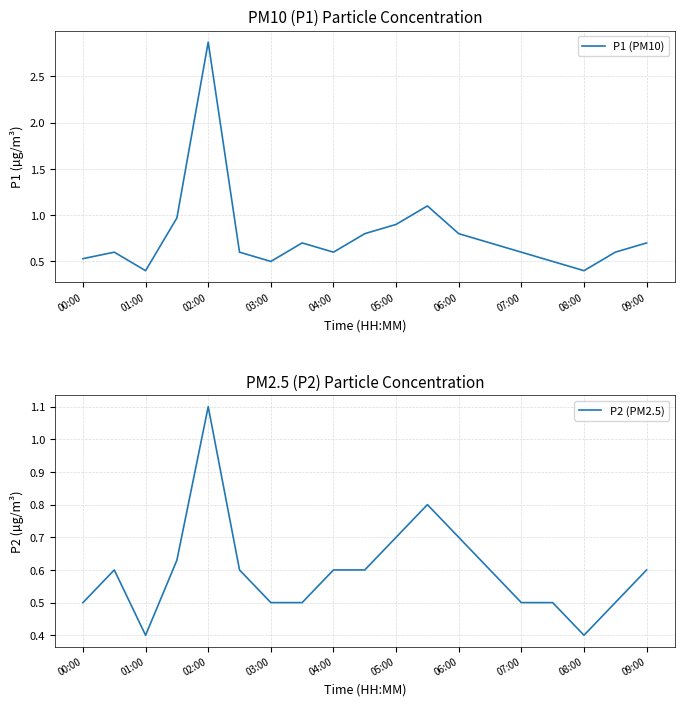

What is the maximum value for P2 (PM2.5)?

1.1